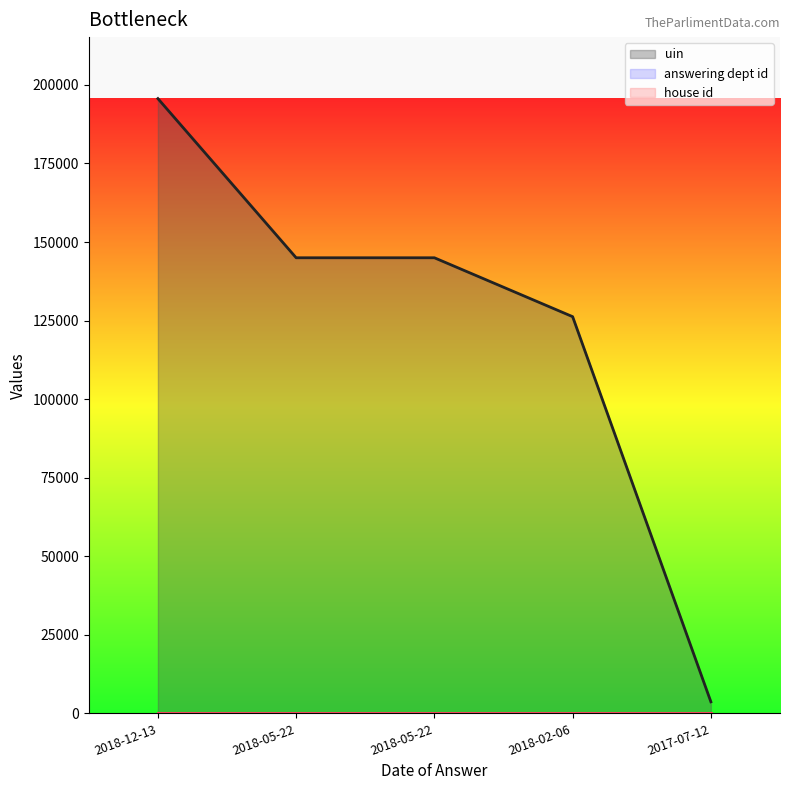

True or false: uin has a value of 3671 at 2017-07-12.

True